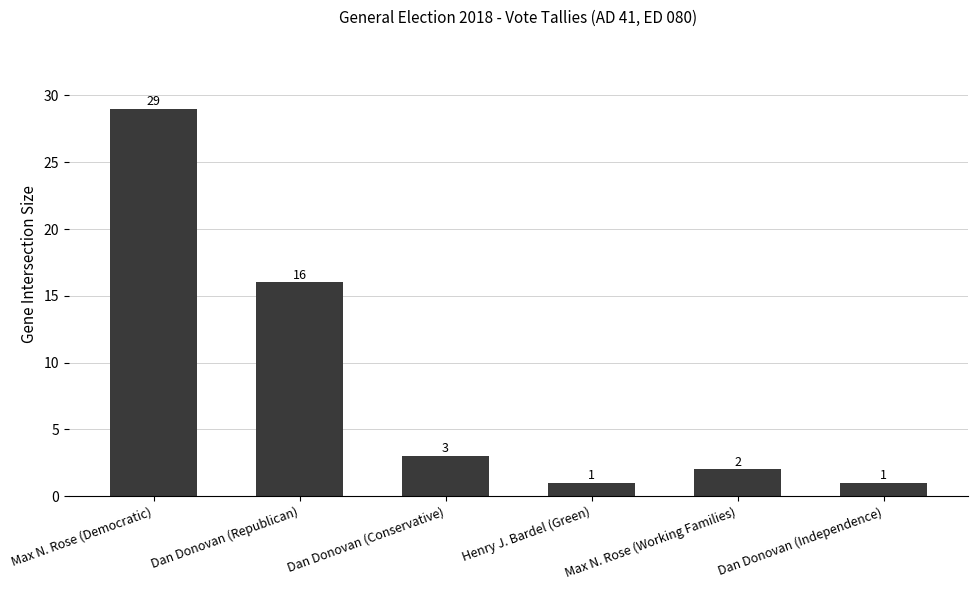

Which has a higher value, Max N. Rose (Democratic) or Dan Donovan (Republican)?

Max N. Rose (Democratic)